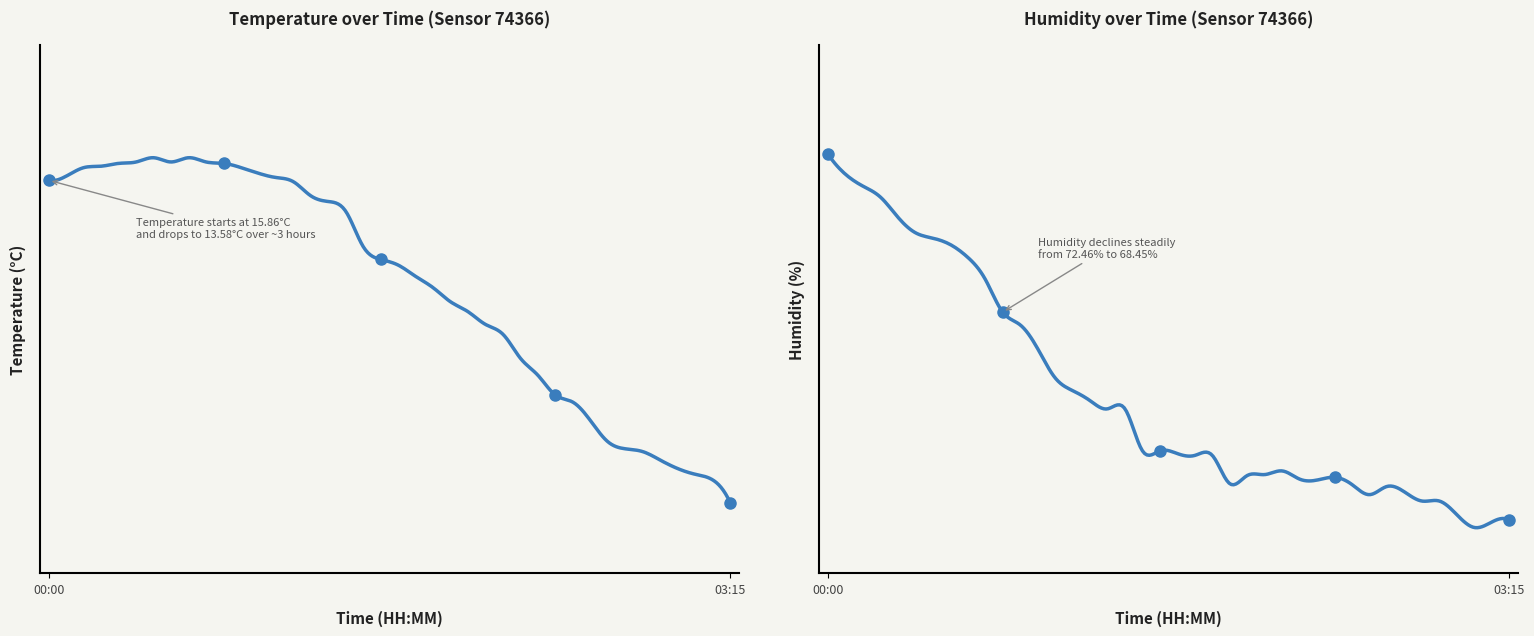

At how many categories does at least one series exceed 57?

40